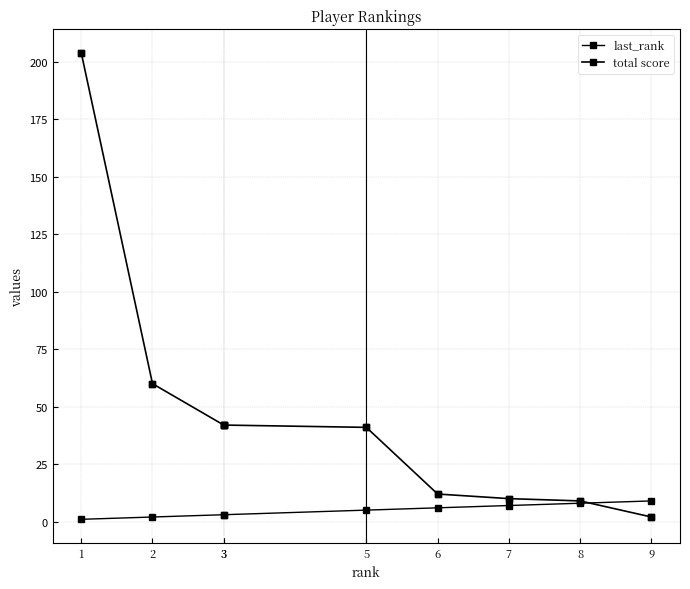

What are all the series names shown in the legend?

last_rank, total score